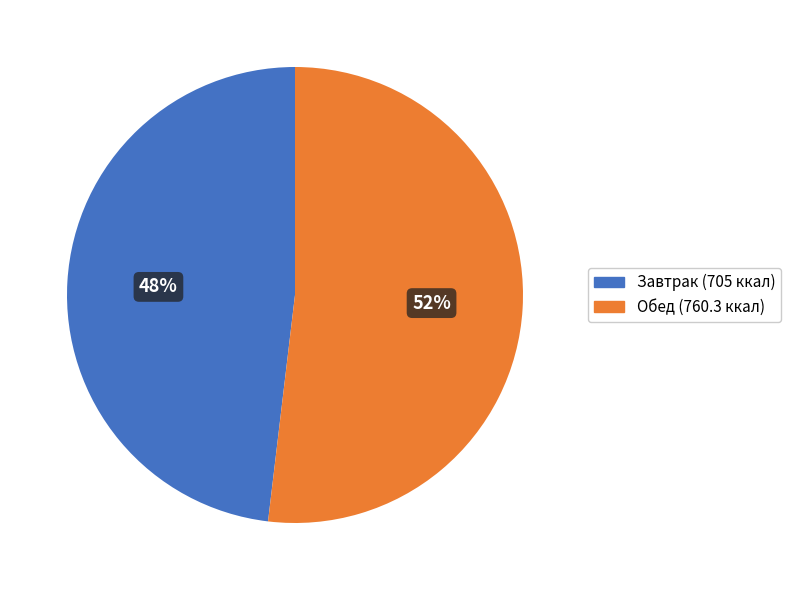

Is there any slice that represents more than half of the pie?

Yes